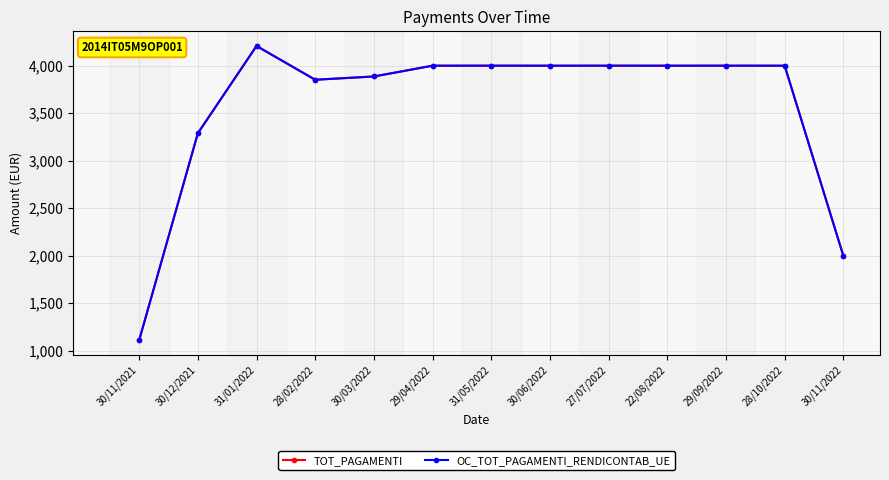

What is the value of the TOT_PAGAMENTI point at the 7th from the left?

3998.7